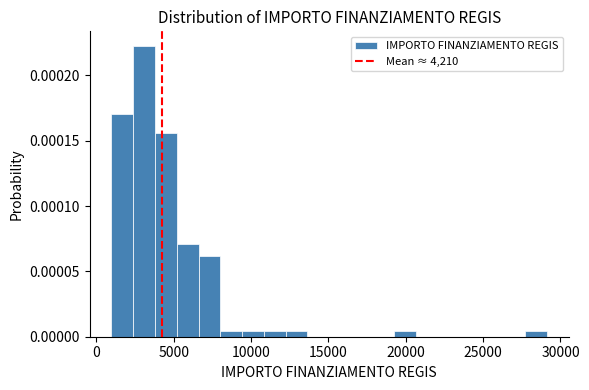

Around what value on the x-axis is the tallest bar? Give the approximate position of its centre, as read against the axis.

3000